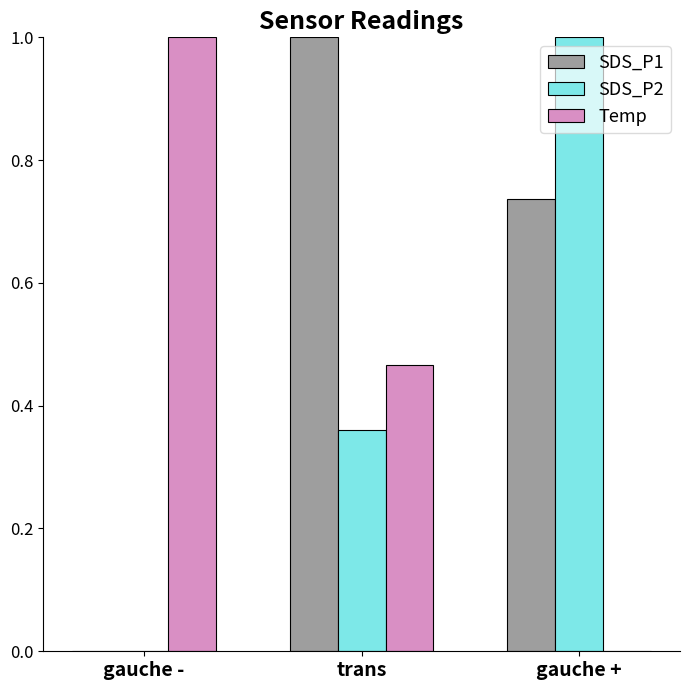

True or false: SDS_P1 has a value of 0.6 at gauche -.

False